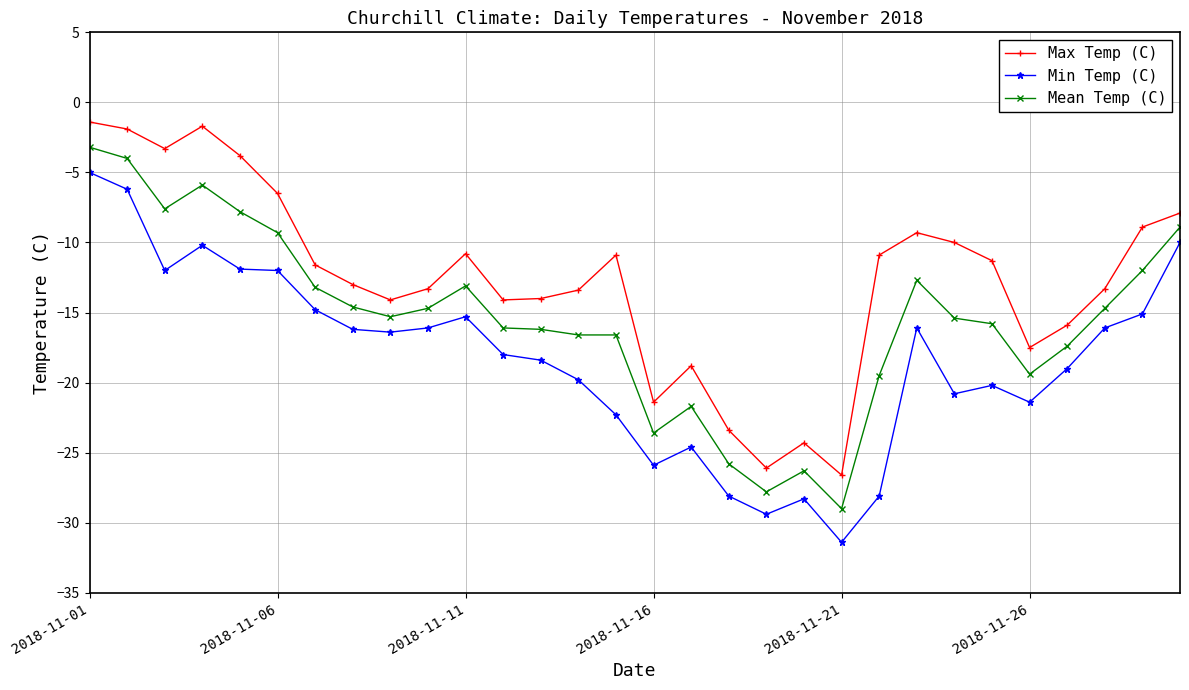

Which series has the largest range (max minus min)?

Min Temp (C)